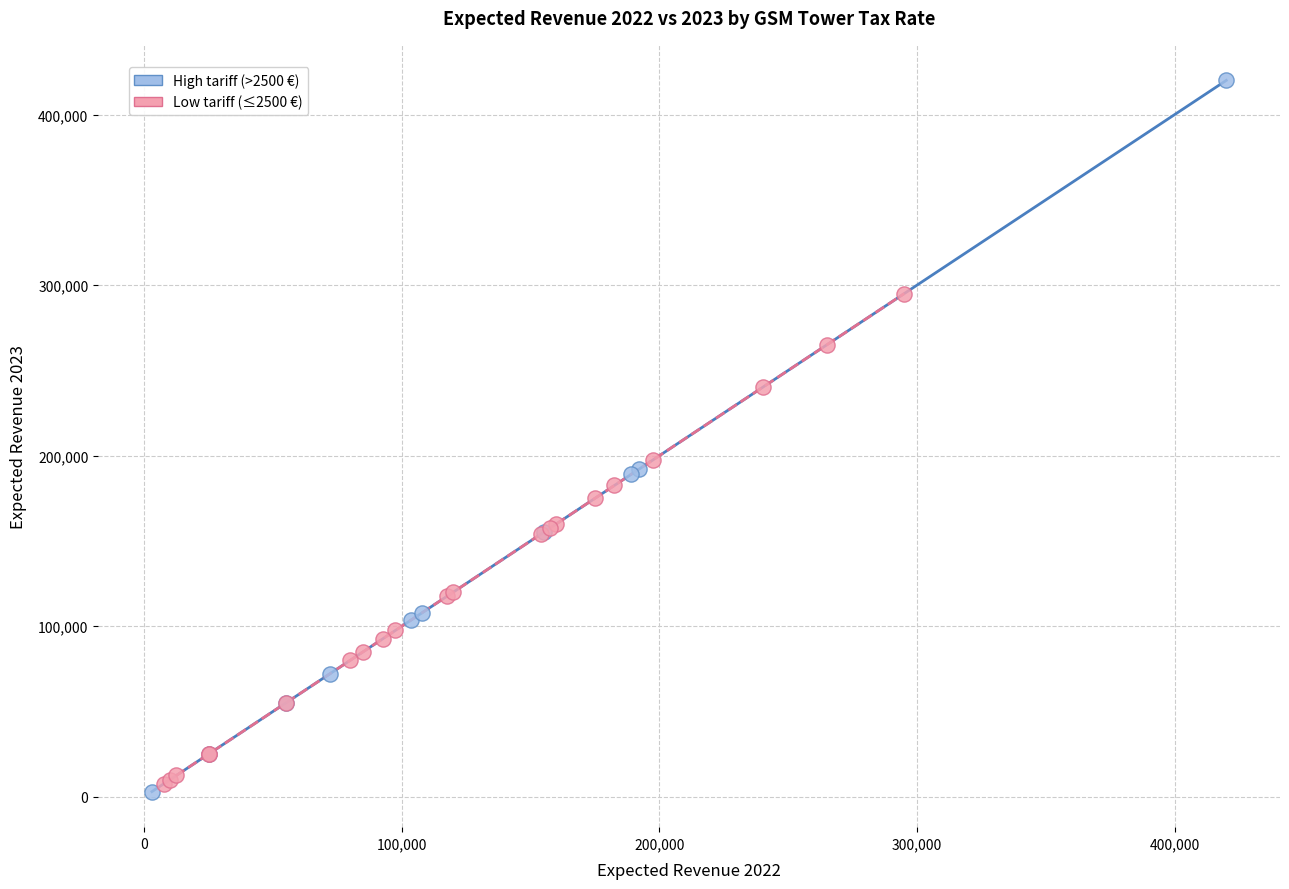

Which series reaches the minimum Y coordinate?

High tariff (>2500 €)